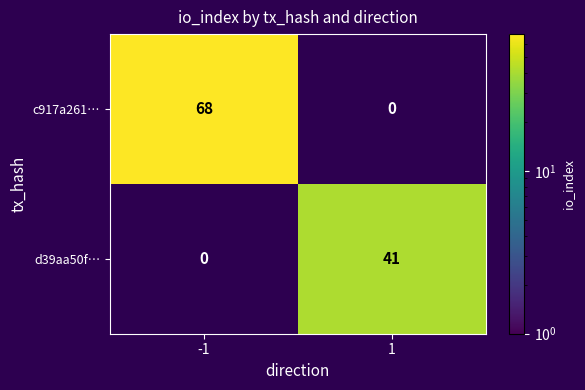

Between -1 and 1, which series saw the biggest shift?

c917a261…